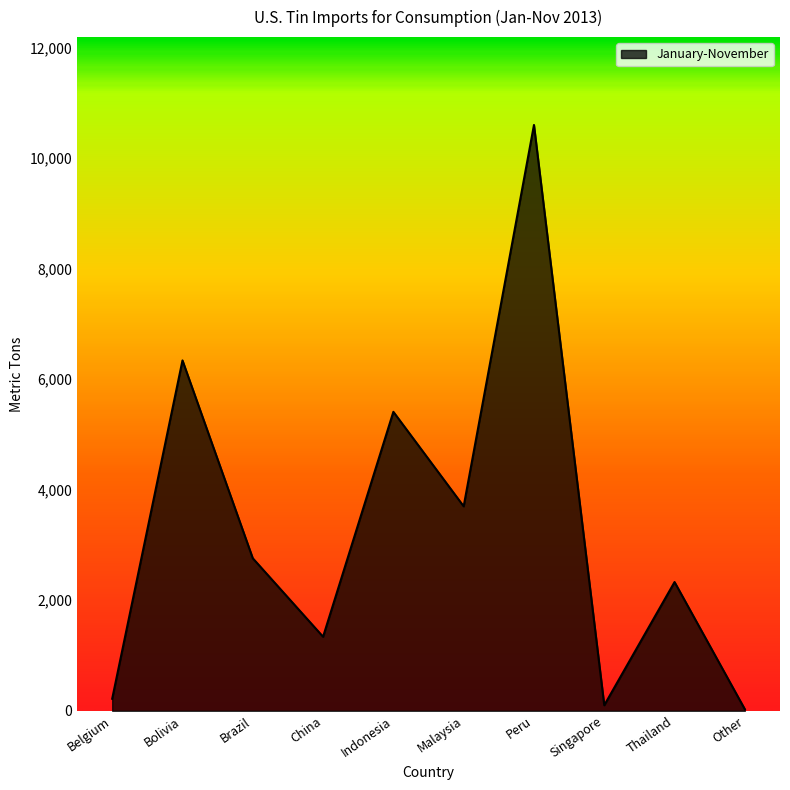

How many lines are shown in the chart?

1